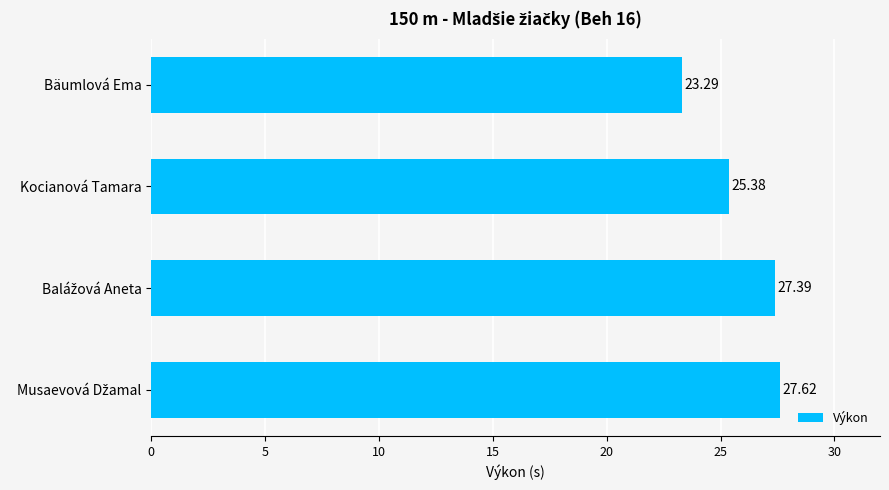

Between Kocianová Tamara and Bäumlová Ema, which is larger?

Kocianová Tamara